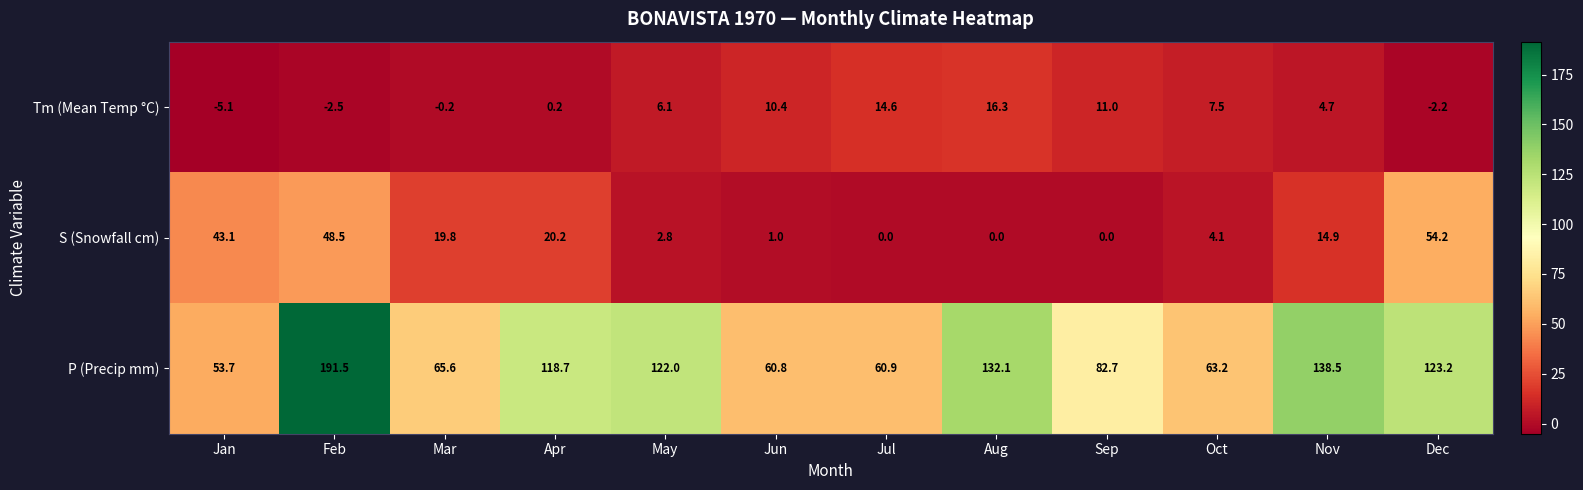

What is the difference between the maximum and minimum values in the P (Precip mm) series?

137.8